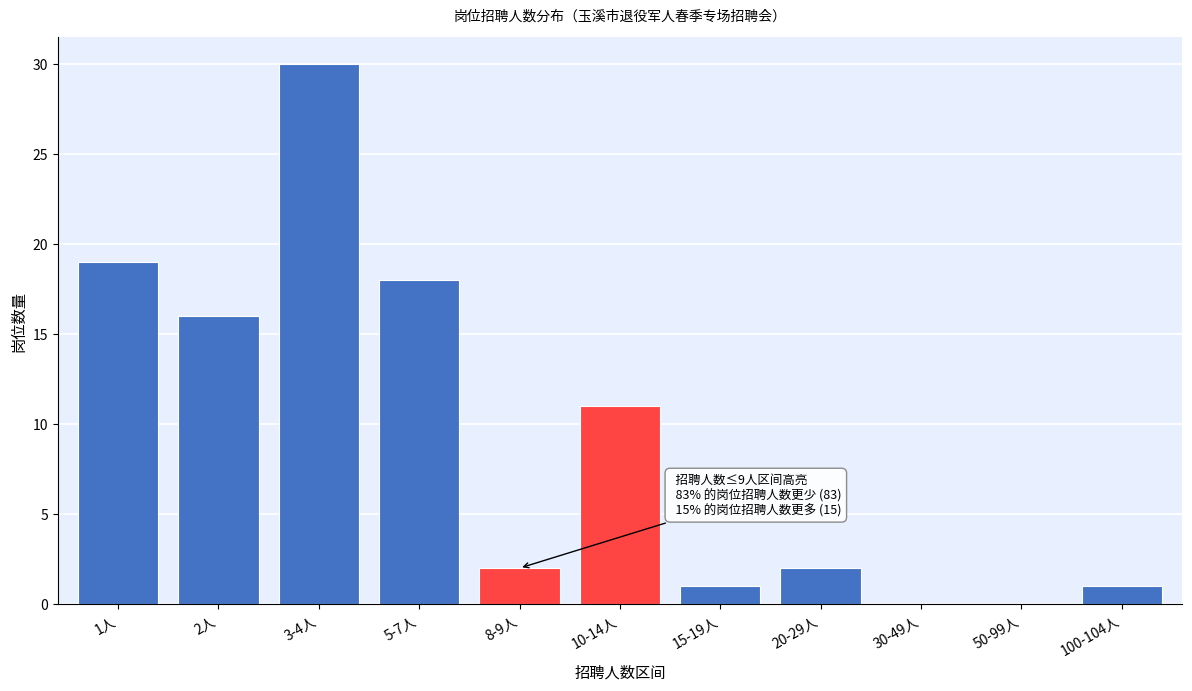

Reading right to left, extract all data points from this chart.

100-104人=1	50-99人=0	30-49人=0	20-29人=2	15-19人=1	10-14人=11	8-9人=2	5-7人=18	3-4人=30	2人=16	1人=19